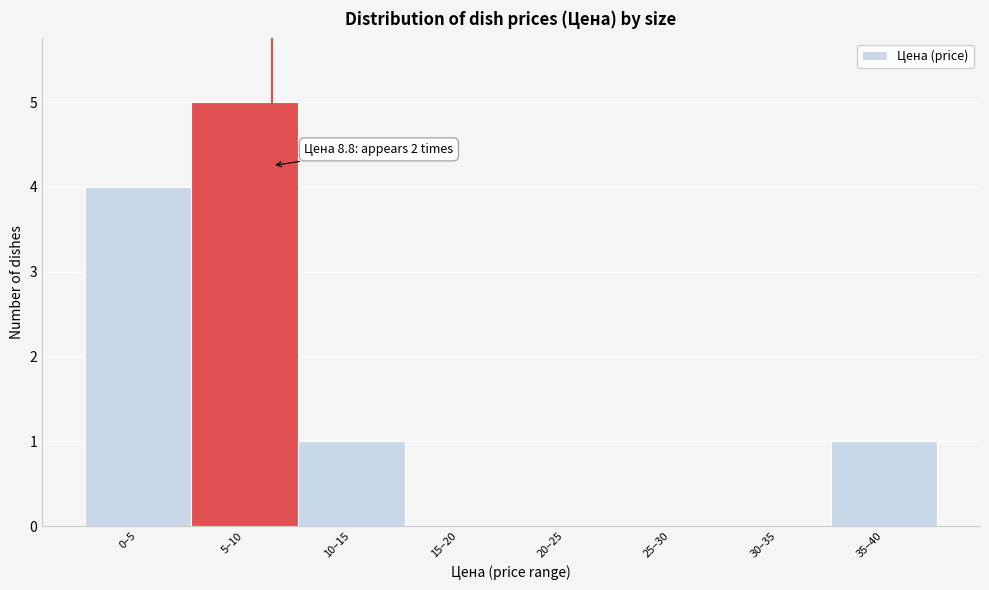

Reading left to right, extract all data points from this chart.

0–5=4	5–10=5	10–15=1	15–20=0	20–25=0	25–30=0	30–35=0	35–40=1